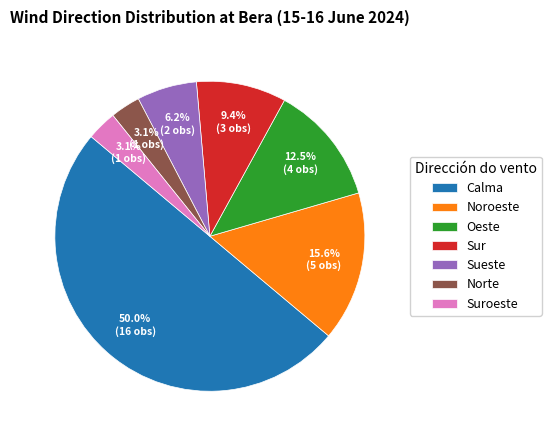

True or false: Suroeste accounts for 8% of the total.

False